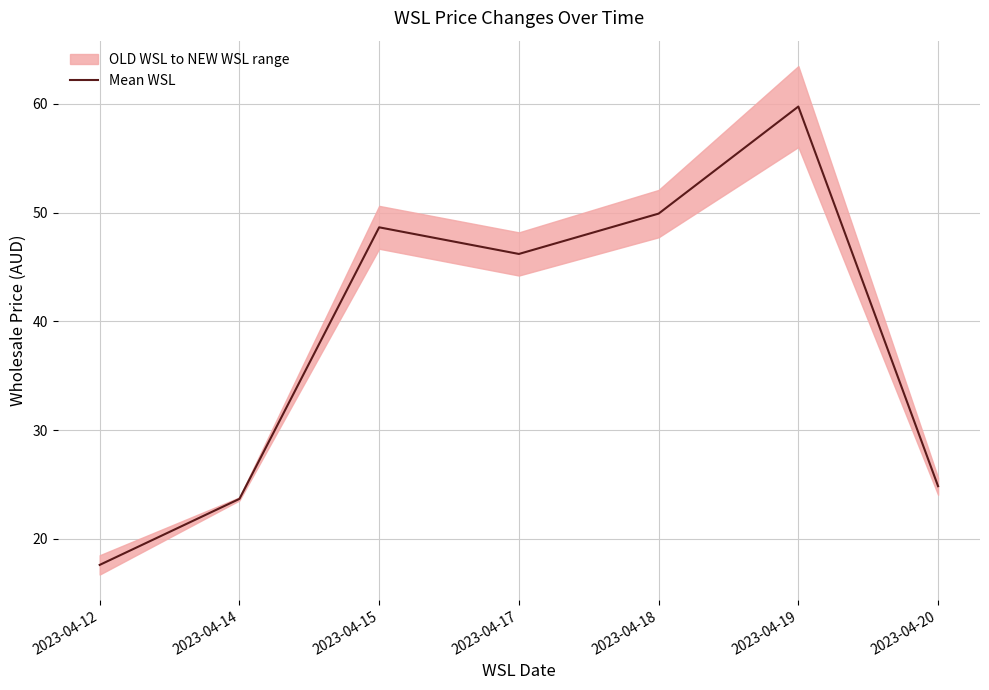

How many lines are shown in the chart?

1